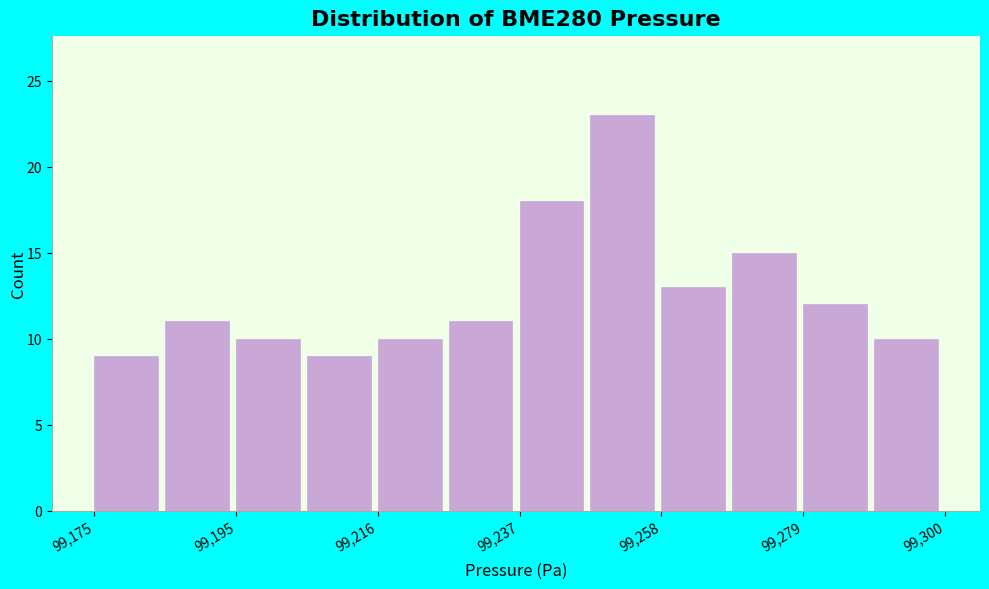

Read against the x-axis, roughly where is the centre of the tallest bar?

99255